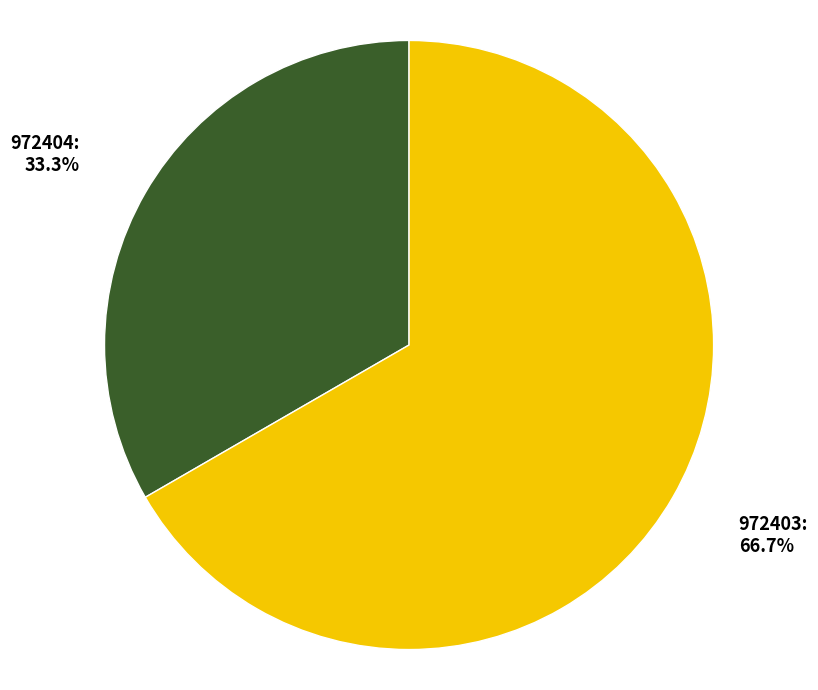

To the nearest percent, what is the combined percentage of 972403 and 972404?

100%